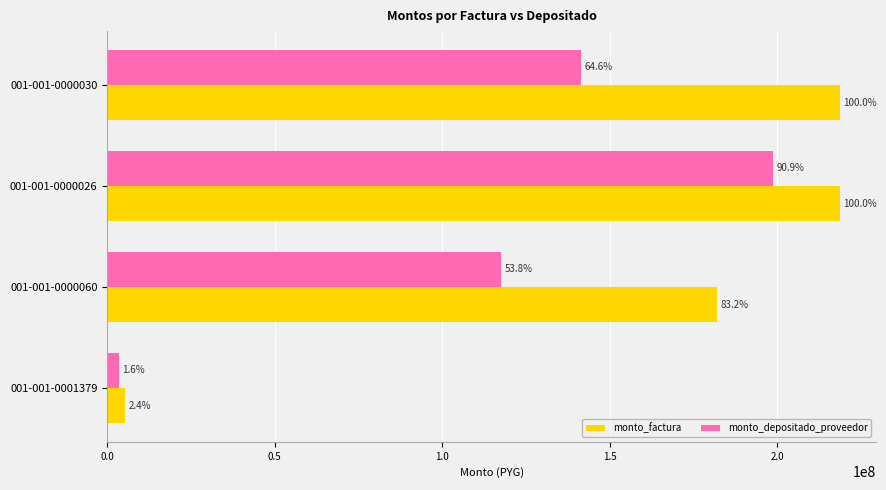

What are all the series names shown in the legend?

monto_factura, monto_depositado_proveedor